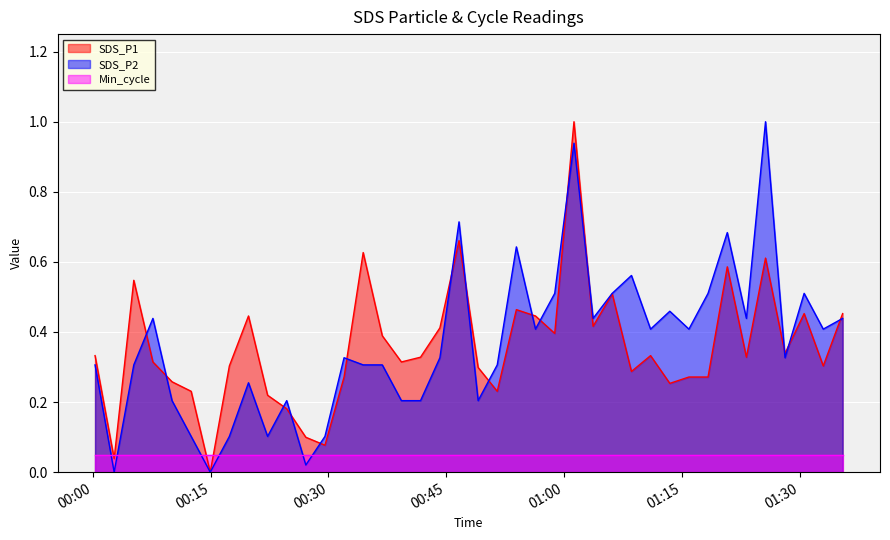

Reading left to right, list all the values displayed in this chart.

SDS_P1: 0.3	0.0	0.5	0.3	0.3	0.2	0.0	0.3	0.4	0.2	0.2	0.1	0.1	0.3	0.6	0.4	0.3	0.3	0.4	0.7	0.3	0.2	0.5	0.4	0.4	1.0	0.4	0.5	0.3	0.3	0.3	0.3	0.3	0.6	0.3	0.6	0.3	0.5	0.3	0.5
SDS_P2: 0.3	0.0	0.3	0.4	0.2	0.1	0.0	0.1	0.3	0.1	0.2	0.0	0.1	0.3	0.3	0.3	0.2	0.2	0.3	0.7	0.2	0.3	0.6	0.4	0.5	0.9	0.4	0.5	0.6	0.4	0.5	0.4	0.5	0.7	0.4	1.0	0.3	0.5	0.4	0.4